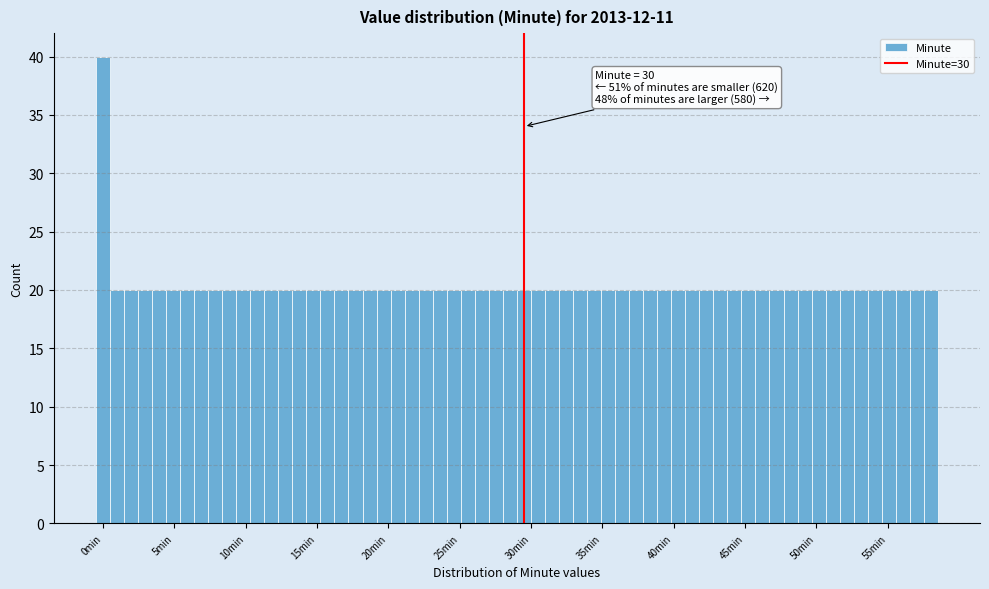

Read against the x-axis, roughly where is the centre of the tallest bar?

0.5